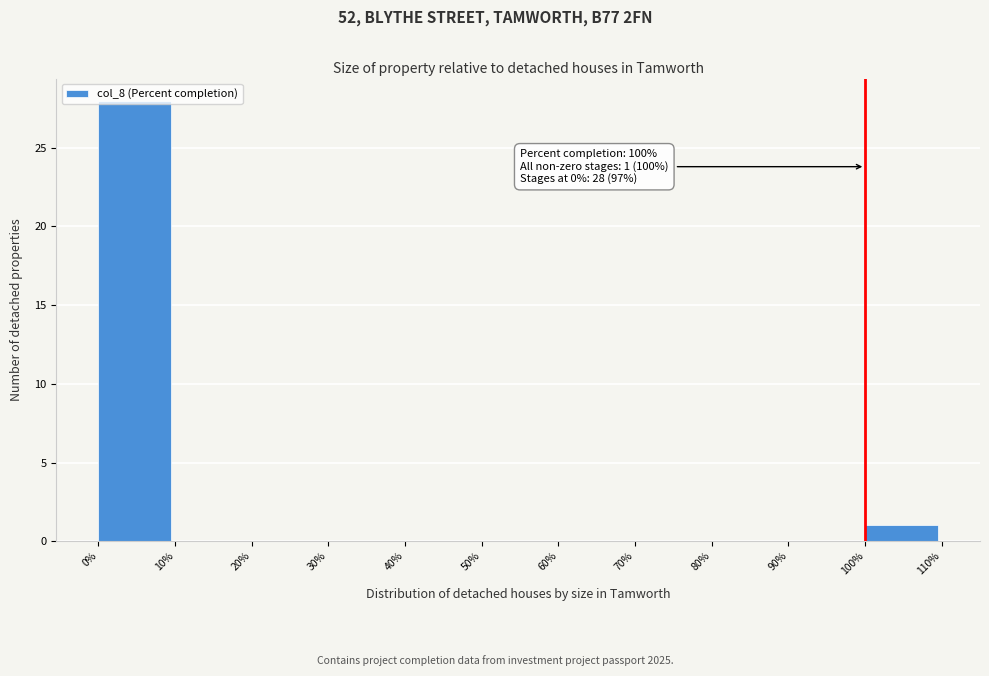

Over which range of the x-axis is the bar tallest?

0% to 10%